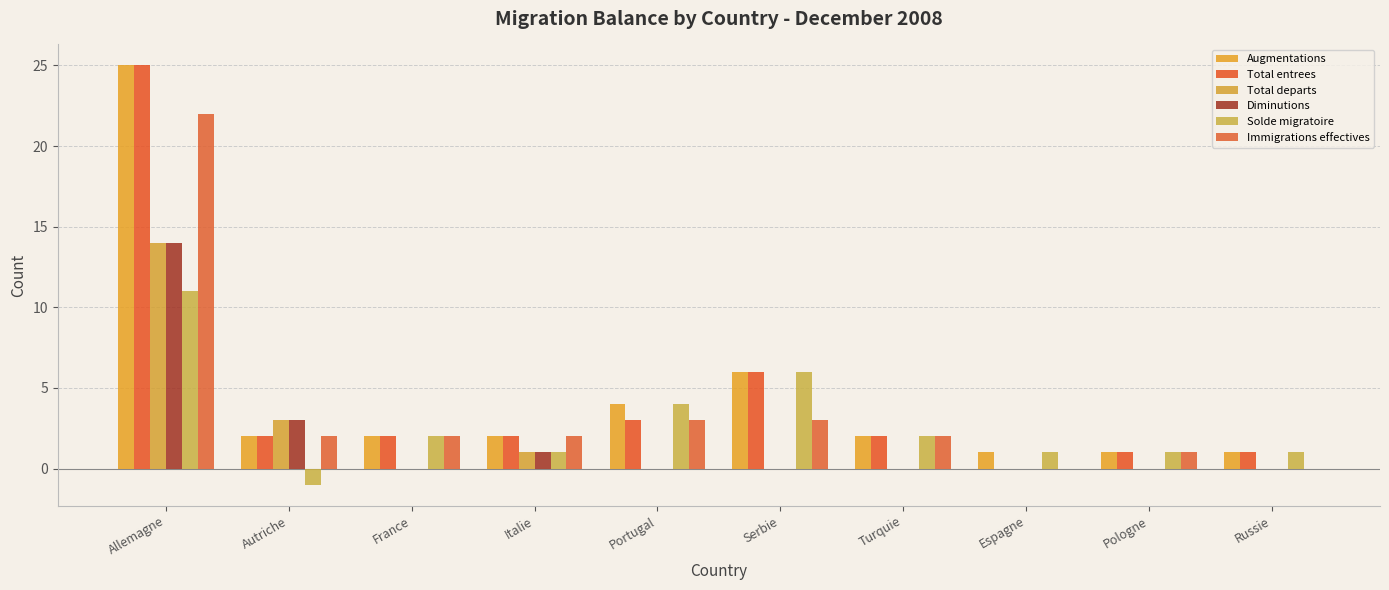

Count the number of data series in this chart.

6